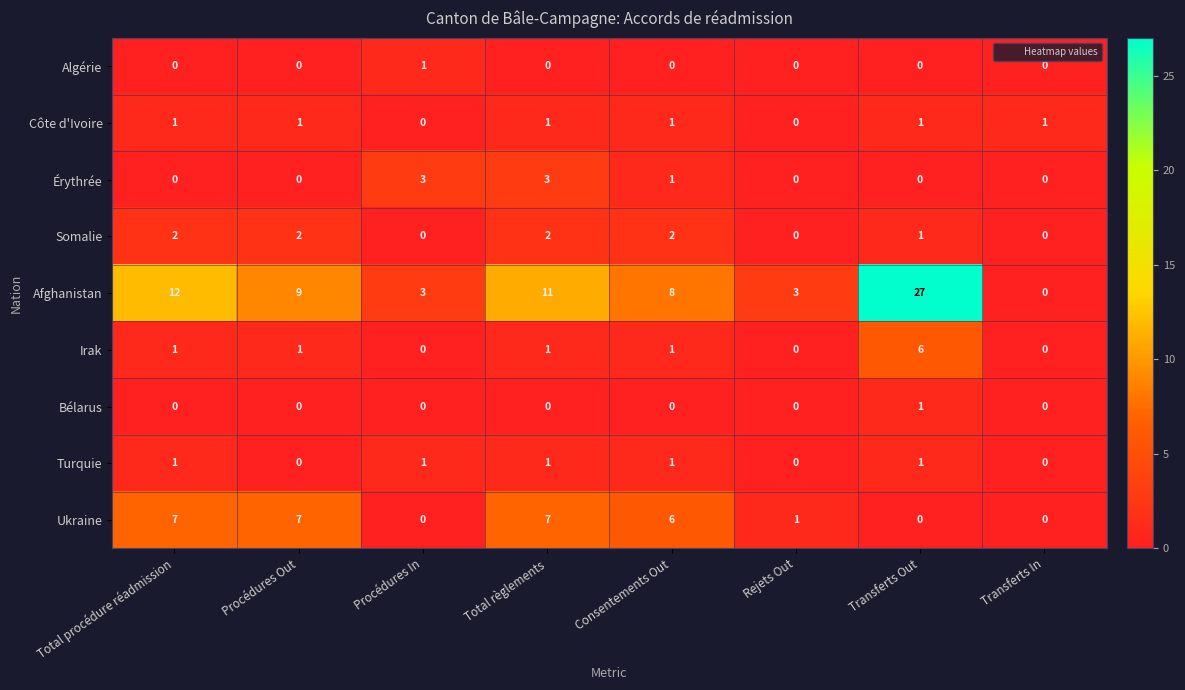

True or false: Somalie has a value of 1 at Transferts Out.

True